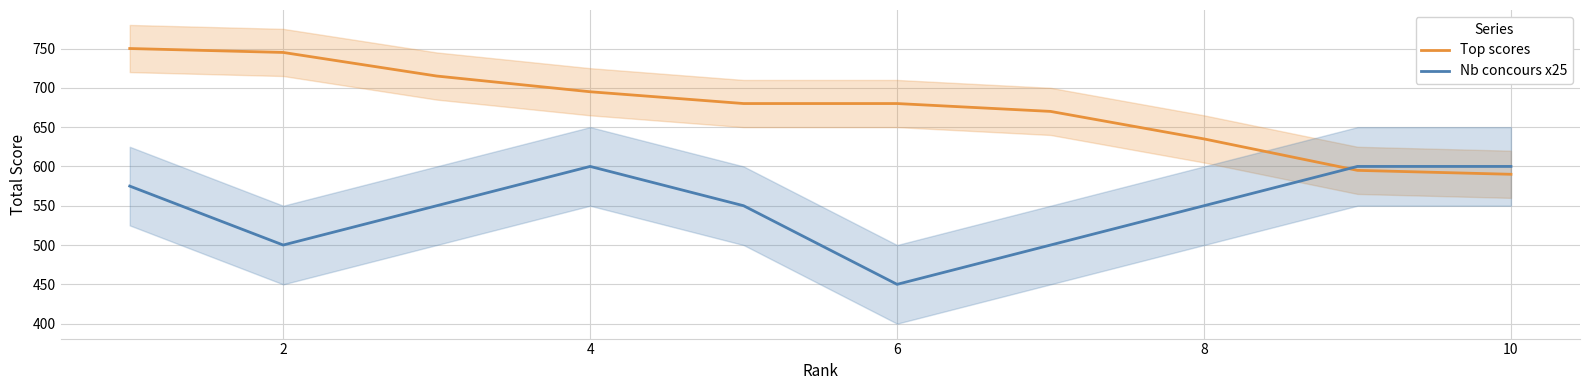

Rank the series by their average value, from highest to lowest.

Top scores, Nb concours x25